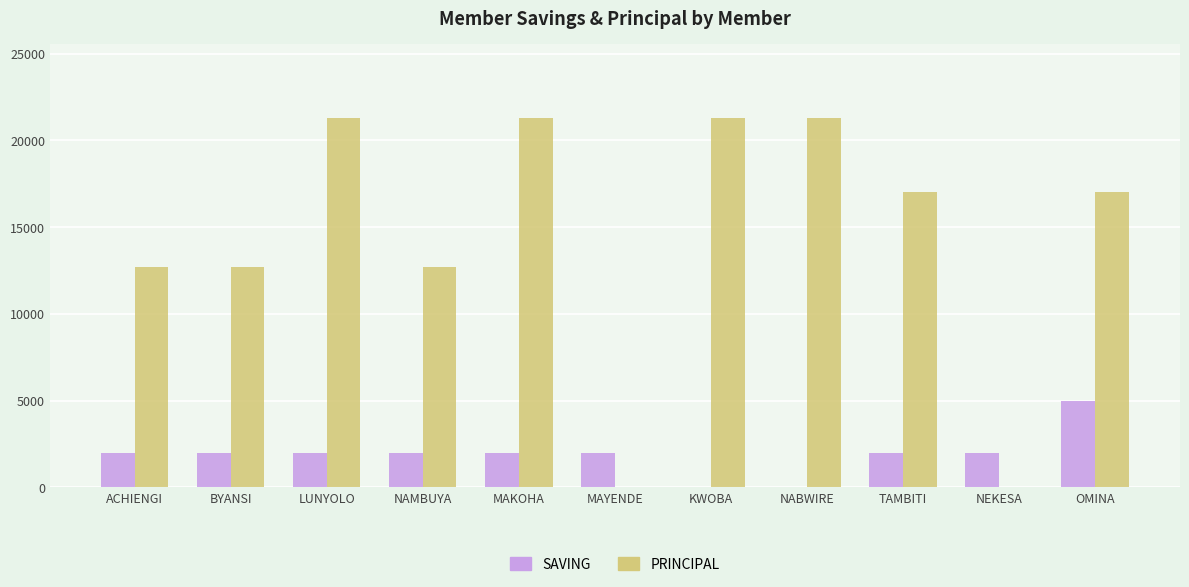

What is the maximum value shown in the chart?

21300